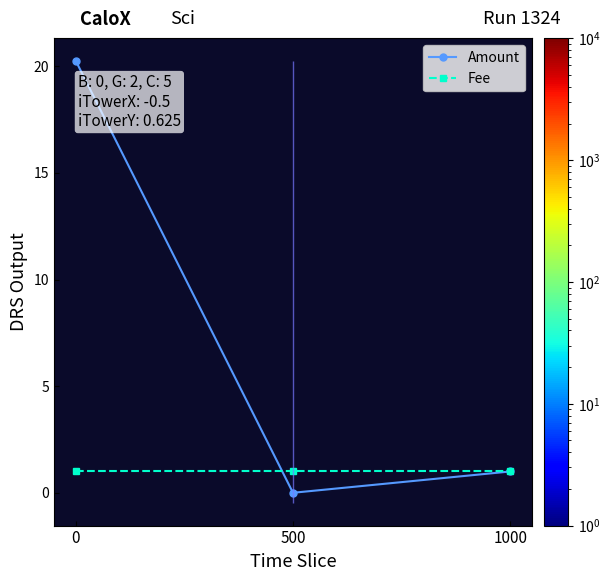

What is the total value across all series at 1000?

2.0